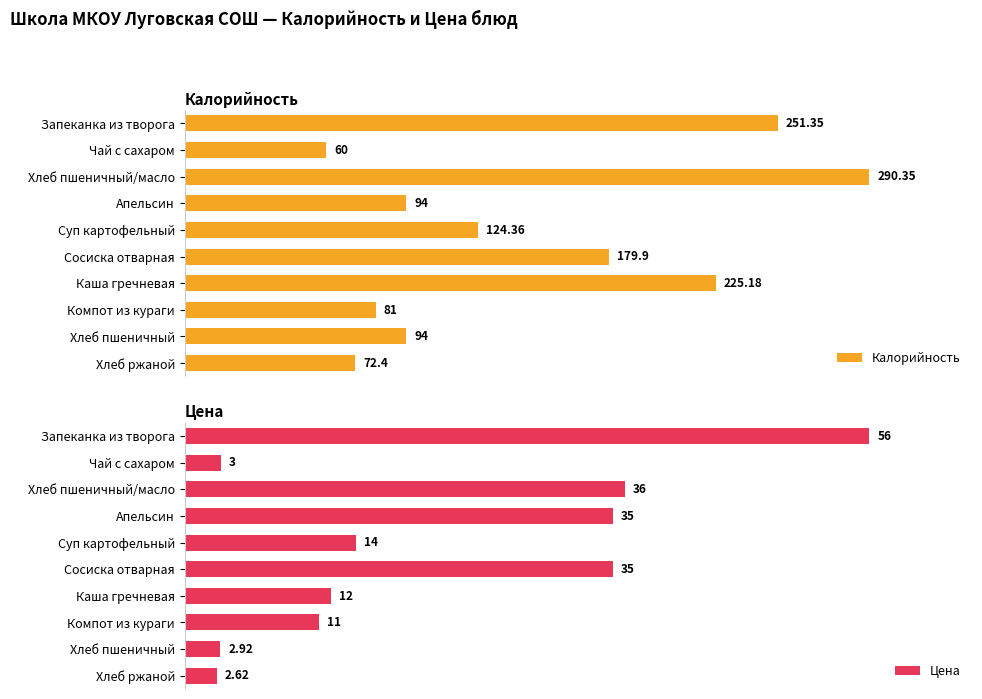

What is the smallest value displayed?

2.6